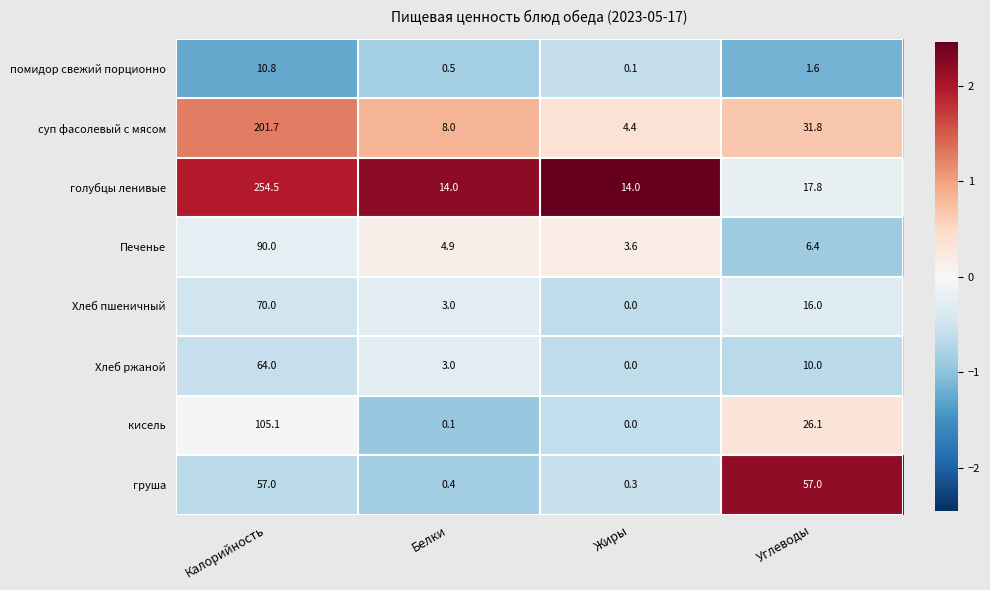

Which series has the largest total across all categories?

голубцы ленивые